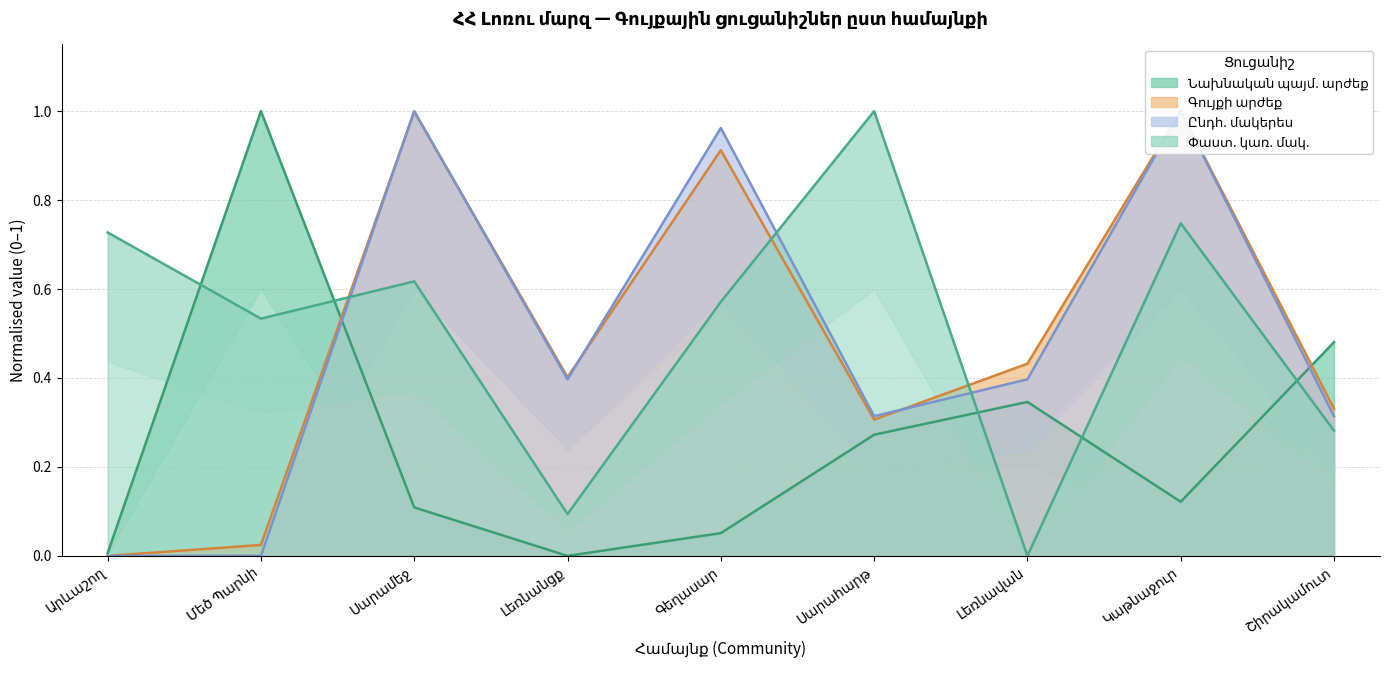

What is the total value across all series at Լեռնավան?

1.2